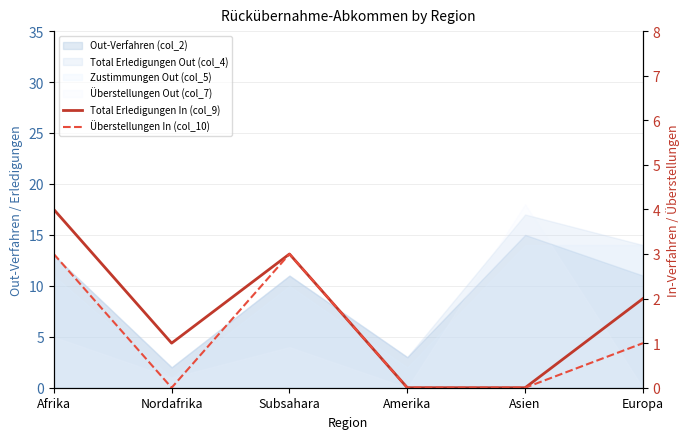

What is the difference between the maximum and minimum values in the Überstellungen In (col_10) series?

3